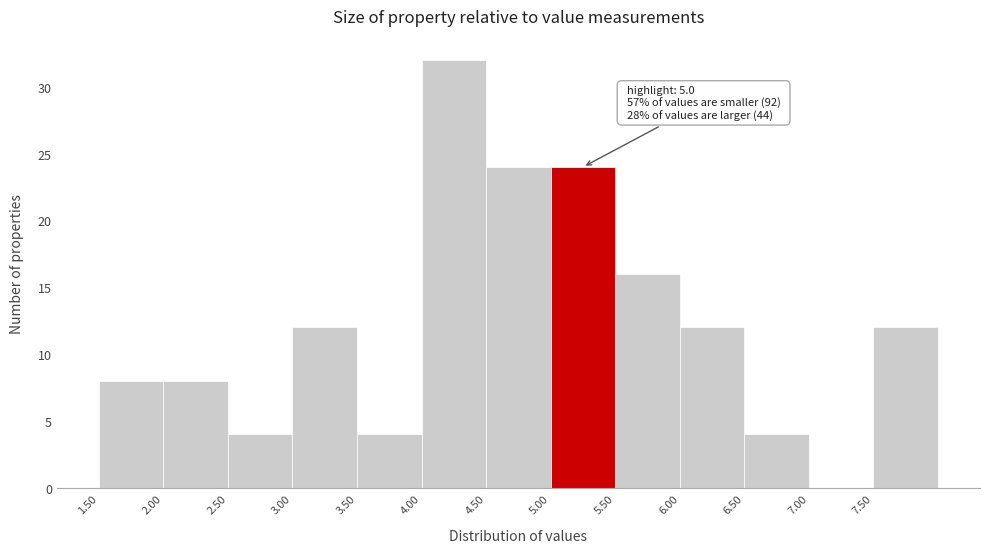

Over which range of the x-axis is the bar tallest?

4.0 to 4.5